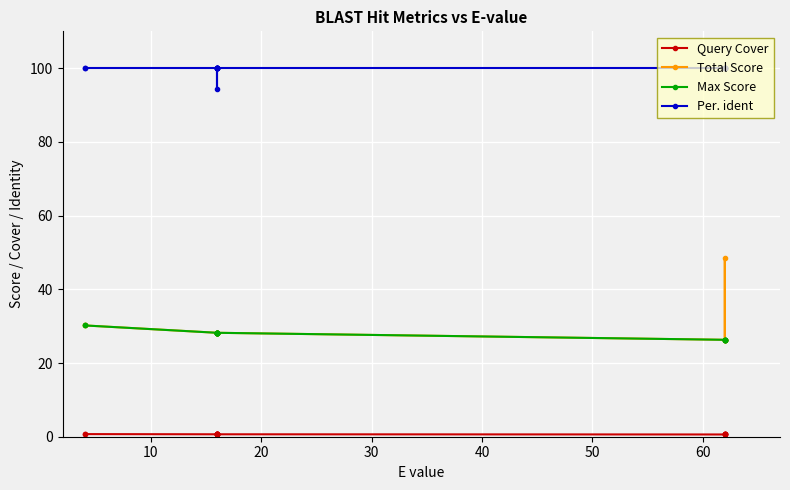

What is the spread (max minus min) of values at 50?

99.3